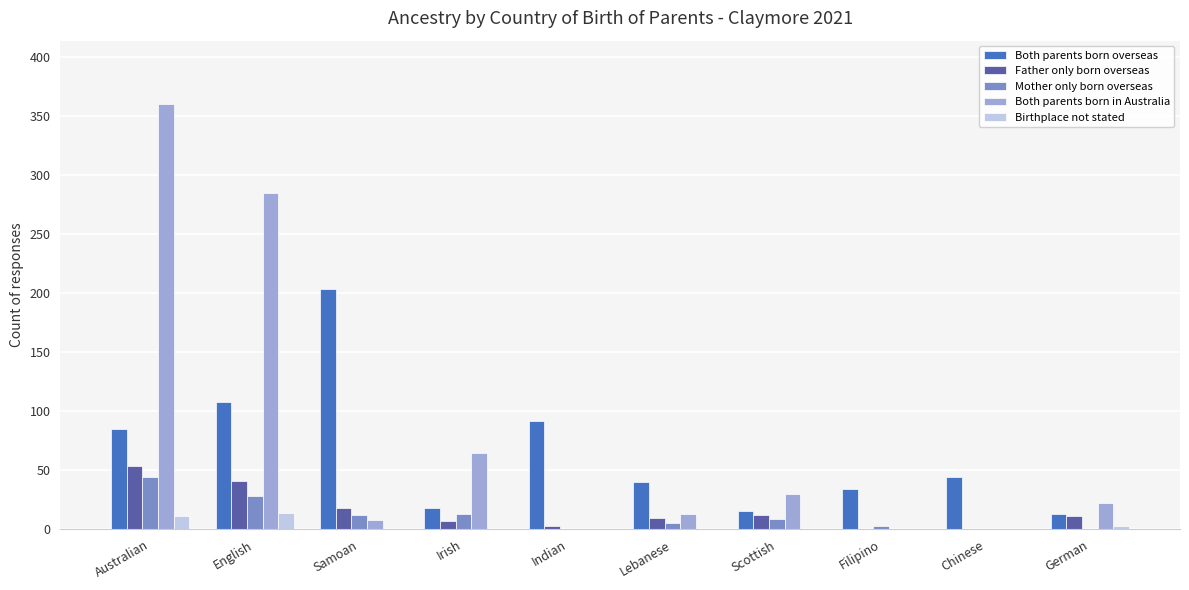

How many distinct data groups are displayed?

5